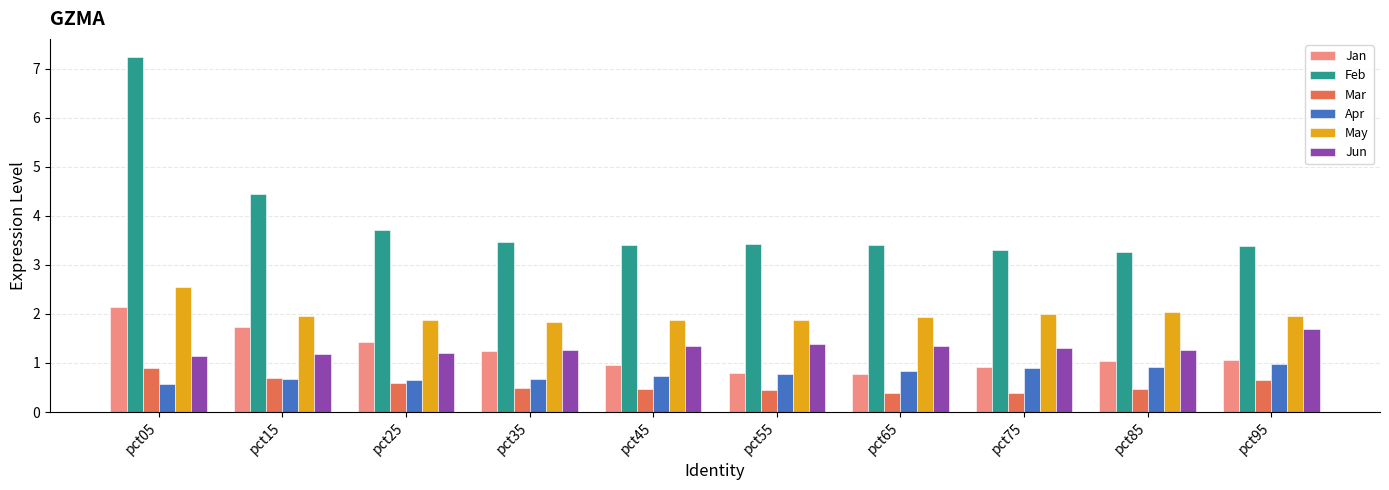

The value of Mar at pct05 is 0.5. True or false?

False